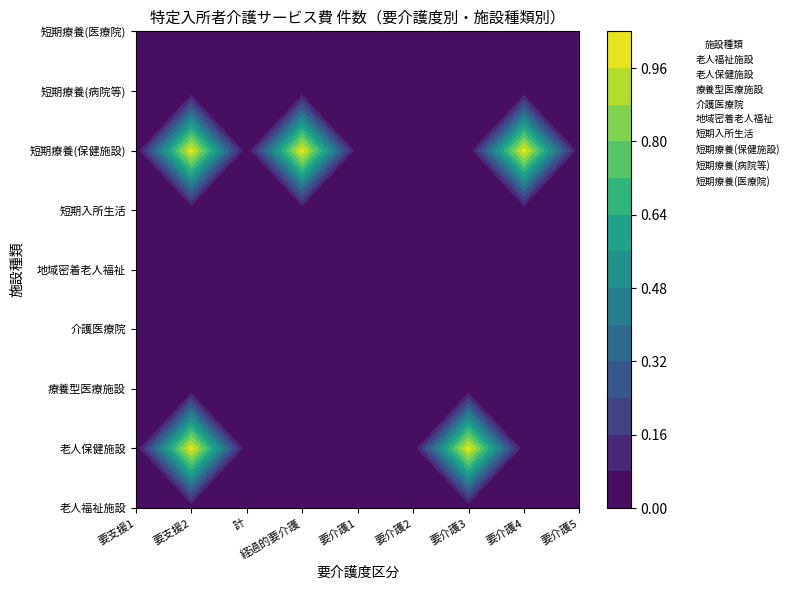

How many values in the 介護老人保健施設 series exceed 0?

2